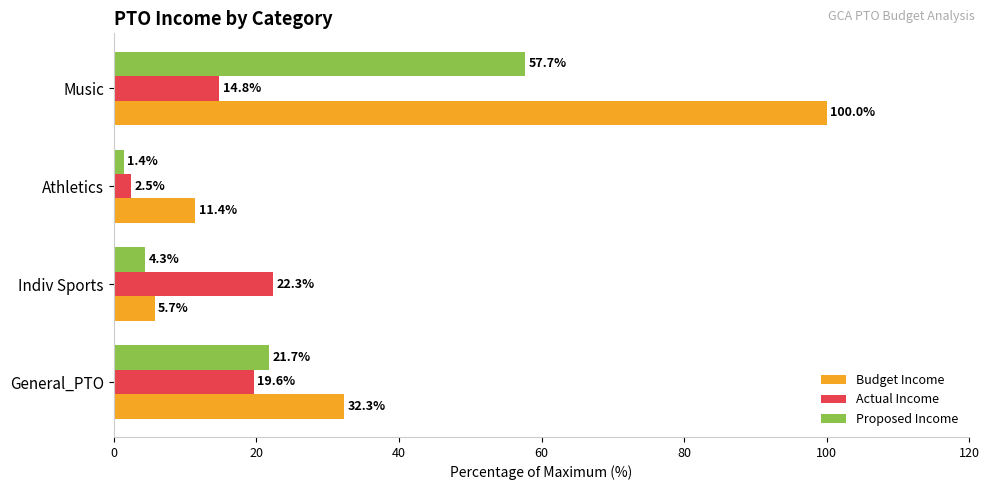

What is the spread (max minus min) of values at Indiv Sports?

18.0